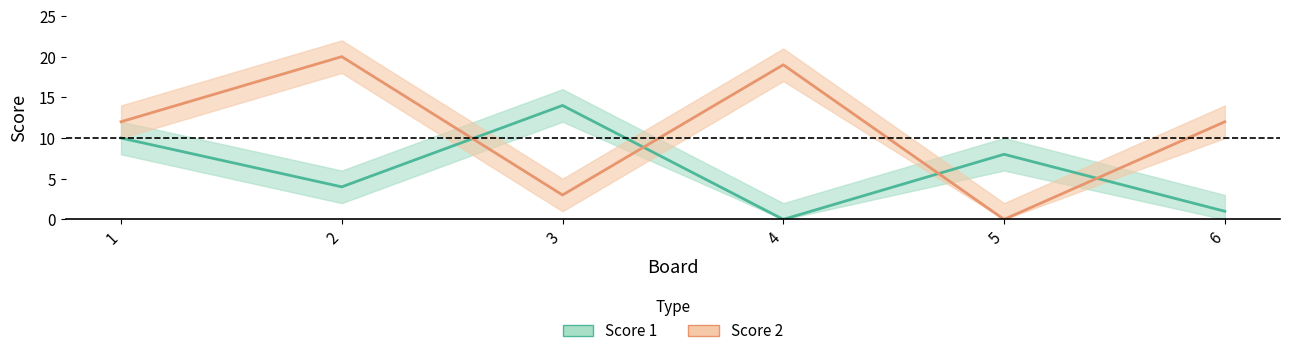

At which label does Score 2 reach its peak?

2